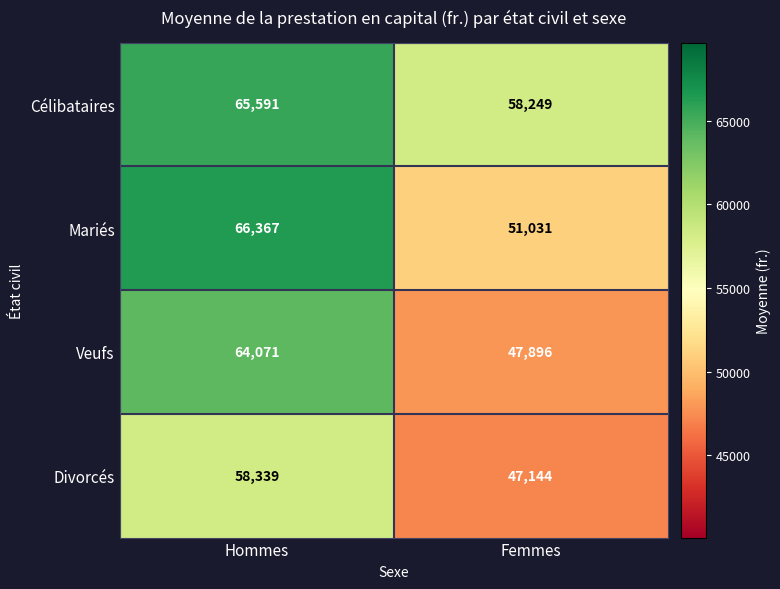

Which label corresponds to the smallest value in the chart?

Femmes